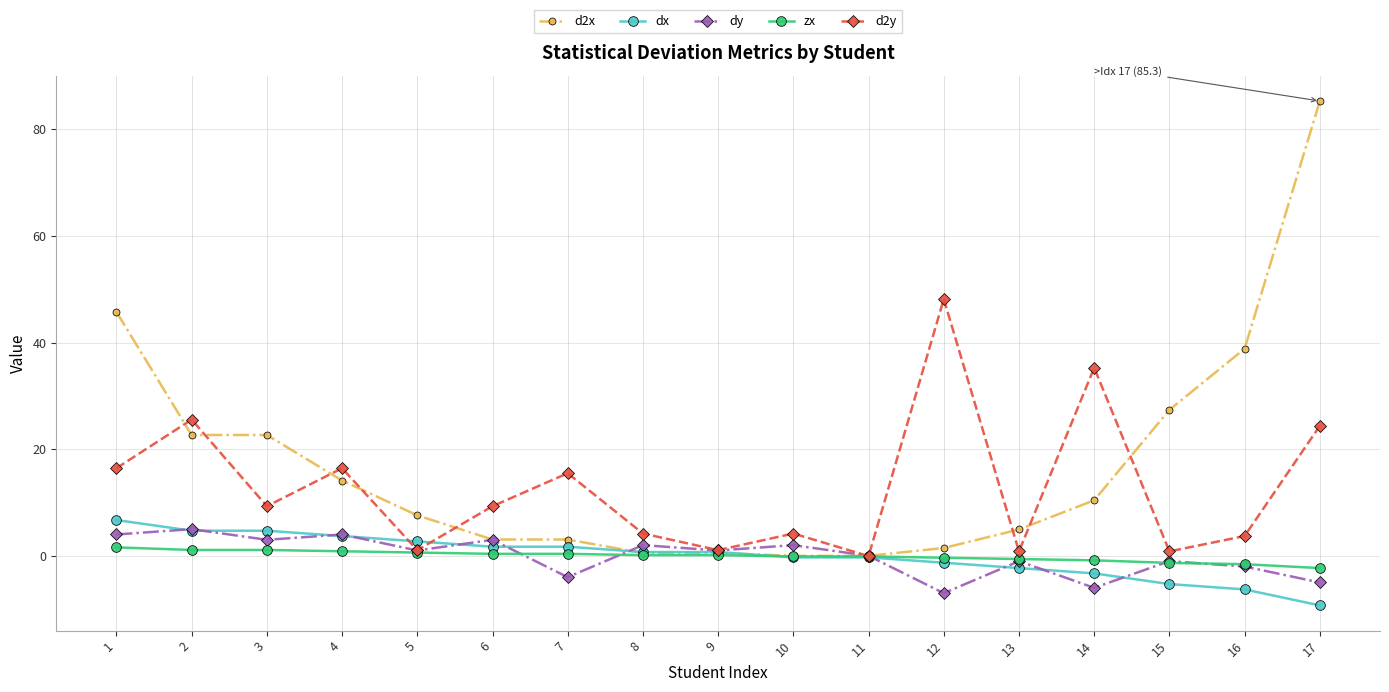

What is the sum of the dx values at 1 and 6?

8.5